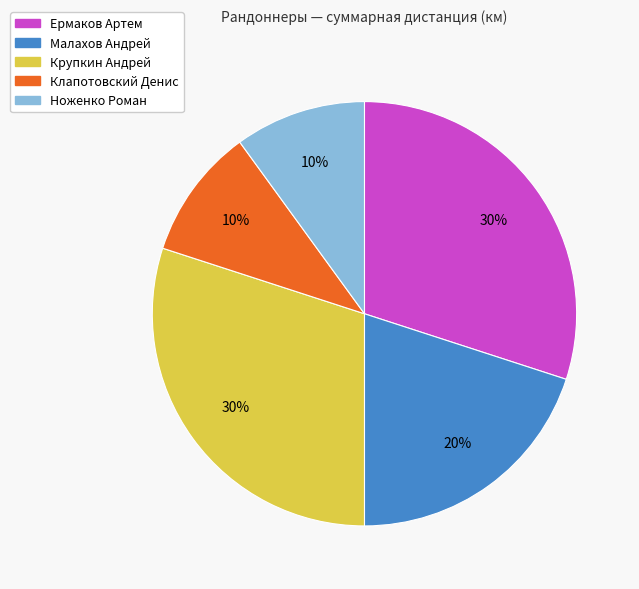

Approximately how many times larger is the value at Малахов Андрей compared to Ноженко Роман?

2.0